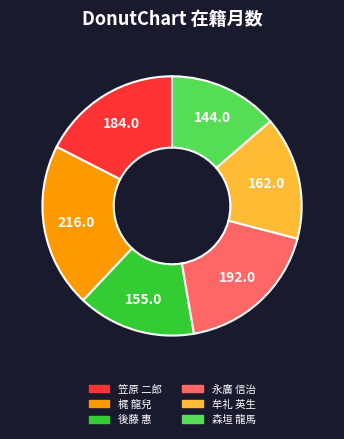

Rank the categories by value from lowest to highest.

森垣 龍馬, 後藤 惠, 牟礼 英生, 笠原 二郎, 永廣 信治, 梶 龍兒